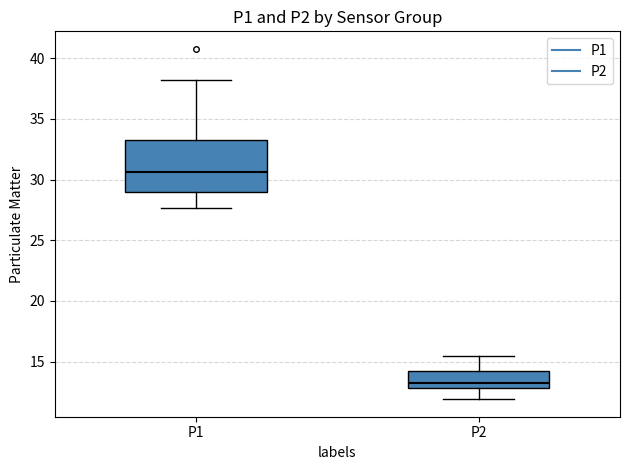

Reading left to right, transcribe this box plot: for each box, give where its median line is, the range the box spans, and where its two whiskers end, as read against the y-axis. The values are not printed on the chart, so give them approximately, as read against the axis.

P1: median 30.5, box 29.0 to 33.5, whiskers 27.5 to 38.5
P2: median 13.0 (just above the box's lower edge), box 13.0 to 14.0, whiskers 12.0 to 15.5